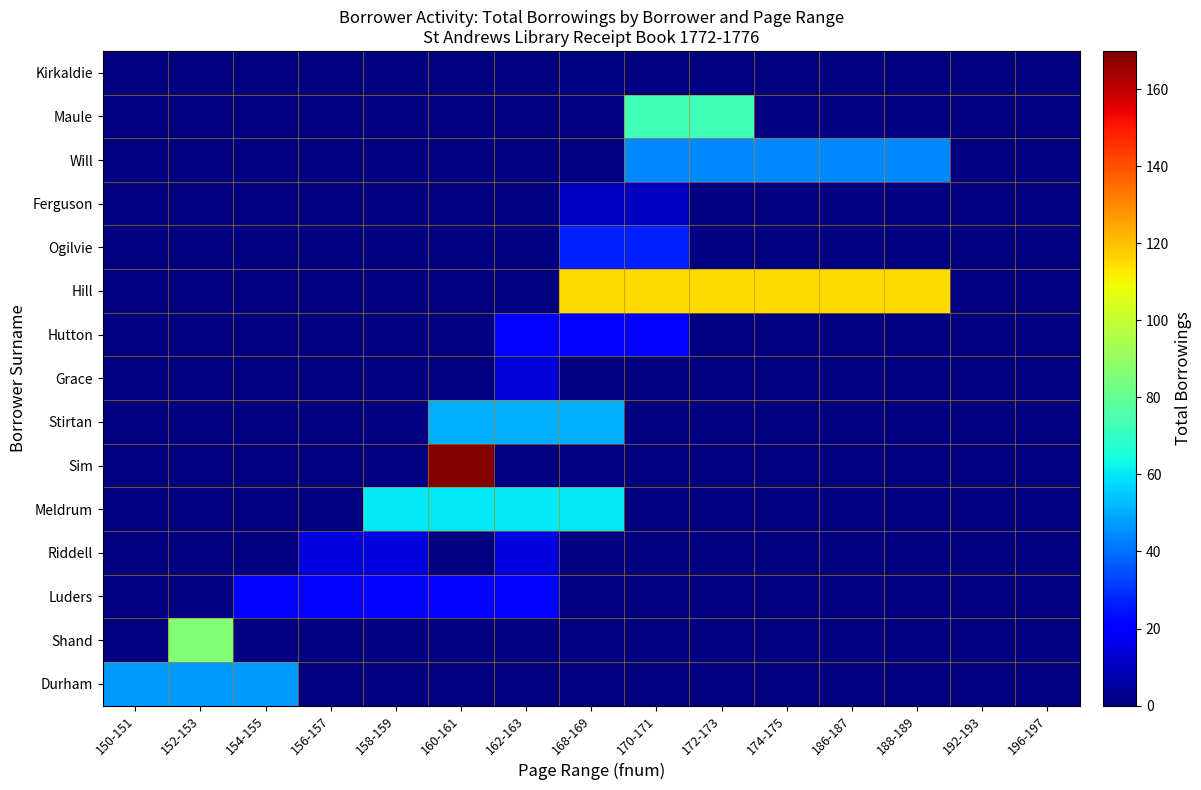

Reading left to right, extract all data points from this chart.

Durham: 150-151=47	152-153=47	154-155=47	156-157=0	158-159=0	160-161=0	162-163=0	168-169=0	170-171=0	172-173=0	174-175=0	186-187=0	188-189=0	192-193=0	196-197=0
Shand: 150-151=0	152-153=86	154-155=0	156-157=0	158-159=0	160-161=0	162-163=0	168-169=0	170-171=0	172-173=0	174-175=0	186-187=0	188-189=0	192-193=0	196-197=0
Luders: 150-151=0	152-153=0	154-155=20	156-157=20	158-159=20	160-161=20	162-163=20	168-169=0	170-171=0	172-173=0	174-175=0	186-187=0	188-189=0	192-193=0	196-197=0
Riddell: 150-151=0	152-153=0	154-155=0	156-157=14	158-159=14	160-161=0	162-163=14	168-169=0	170-171=0	172-173=0	174-175=0	186-187=0	188-189=0	192-193=0	196-197=0
Meldrum: 150-151=0	152-153=0	154-155=0	156-157=0	158-159=60	160-161=60	162-163=60	168-169=60	170-171=0	172-173=0	174-175=0	186-187=0	188-189=0	192-193=0	196-197=0
Sim: 150-151=0	152-153=0	154-155=0	156-157=0	158-159=0	160-161=169	162-163=0	168-169=0	170-171=0	172-173=0	174-175=0	186-187=0	188-189=0	192-193=0	196-197=0
Stirtan: 150-151=0	152-153=0	154-155=0	156-157=0	158-159=0	160-161=50	162-163=50	168-169=50	170-171=0	172-173=0	174-175=0	186-187=0	188-189=0	192-193=0	196-197=0
Grace: 150-151=0	152-153=0	154-155=0	156-157=0	158-159=0	160-161=0	162-163=13	168-169=0	170-171=0	172-173=0	174-175=0	186-187=0	188-189=0	192-193=0	196-197=0
Hutton: 150-151=0	152-153=0	154-155=0	156-157=0	158-159=0	160-161=0	162-163=19	168-169=19	170-171=19	172-173=0	174-175=0	186-187=0	188-189=0	192-193=0	196-197=0
Hill: 150-151=0	152-153=0	154-155=0	156-157=0	158-159=0	160-161=0	162-163=0	168-169=115	170-171=115	172-173=115	174-175=115	186-187=115	188-189=115	192-193=0	196-197=0
Ogilvie: 150-151=0	152-153=0	154-155=0	156-157=0	158-159=0	160-161=0	162-163=0	168-169=27	170-171=27	172-173=0	174-175=0	186-187=0	188-189=0	192-193=0	196-197=0
Ferguson: 150-151=0	152-153=0	154-155=0	156-157=0	158-159=0	160-161=0	162-163=0	168-169=10	170-171=10	172-173=0	174-175=0	186-187=0	188-189=0	192-193=0	196-197=0
Will: 150-151=0	152-153=0	154-155=0	156-157=0	158-159=0	160-161=0	162-163=0	168-169=0	170-171=44	172-173=44	174-175=44	186-187=44	188-189=44	192-193=0	196-197=0
Maule: 150-151=0	152-153=0	154-155=0	156-157=0	158-159=0	160-161=0	162-163=0	168-169=0	170-171=73	172-173=73	174-175=0	186-187=0	188-189=0	192-193=0	196-197=0
Kirkaldie: 150-151=0	152-153=0	154-155=0	156-157=0	158-159=0	160-161=0	162-163=0	168-169=1	170-171=0	172-173=0	174-175=0	186-187=0	188-189=0	192-193=0	196-197=0